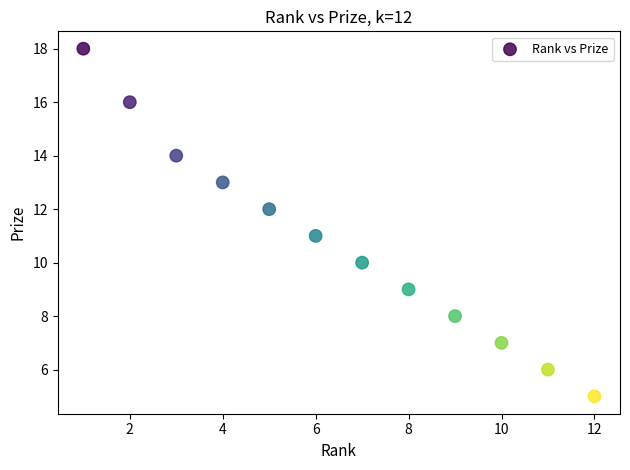

What is the average Y value?

11